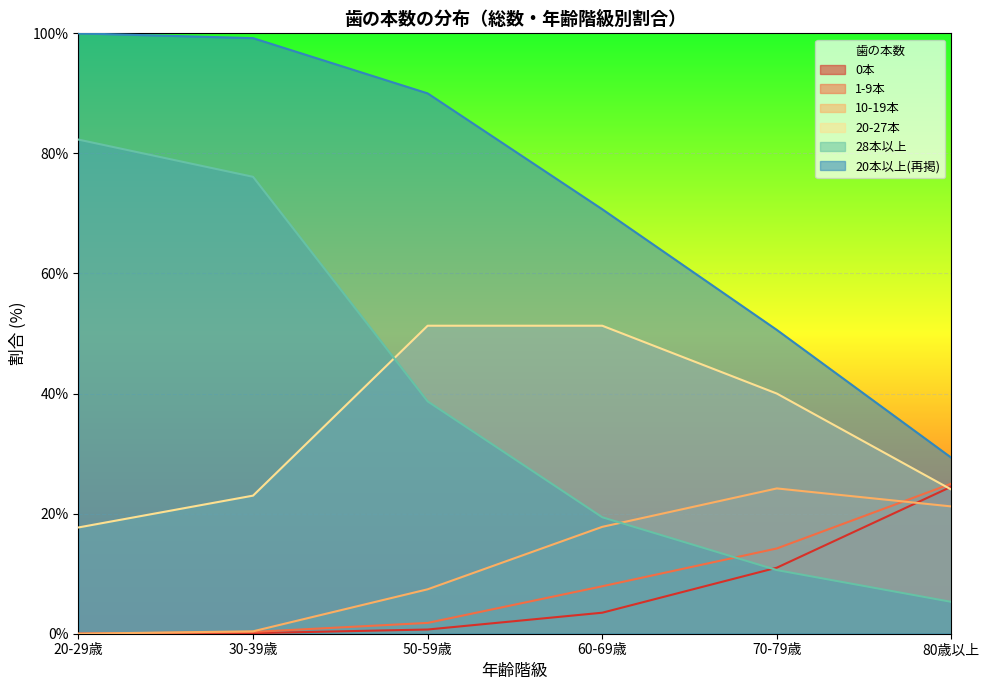

Where does the 1-9本 series first go above 7?

60-69歳